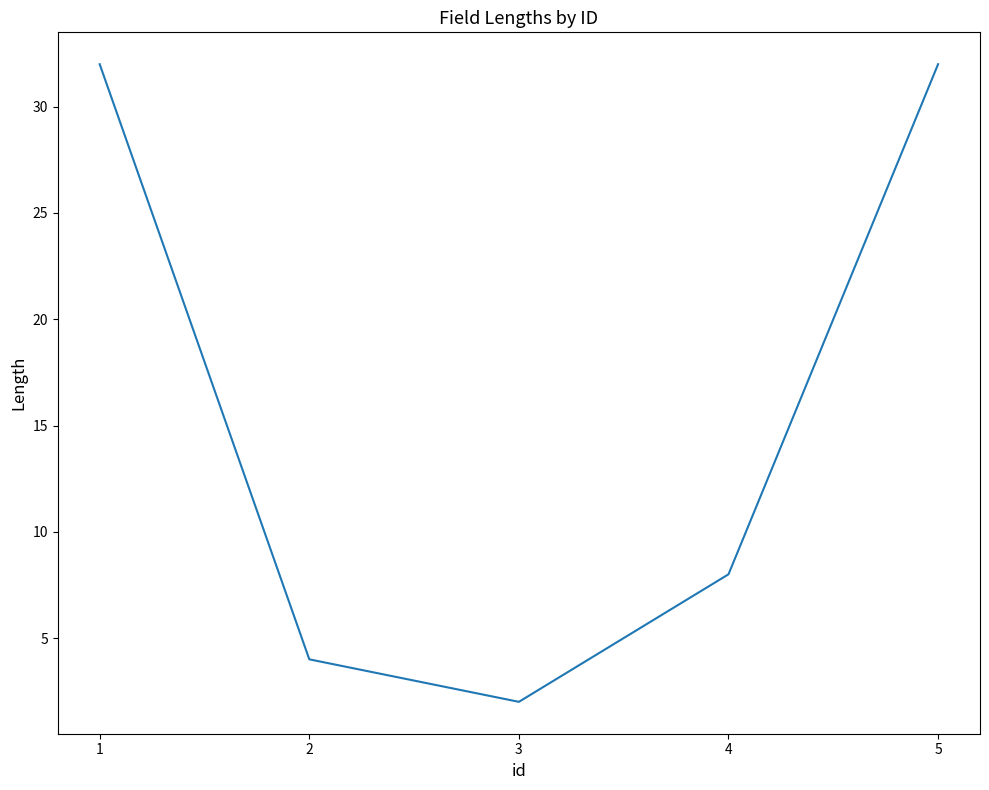

Does the chart display data point markers on the line(s)?

No